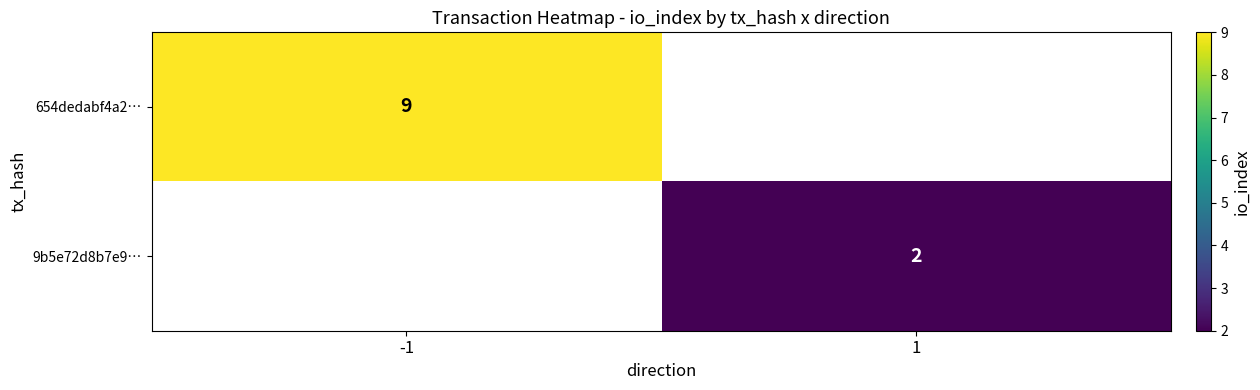

What is the maximum value shown in the chart?

9.0